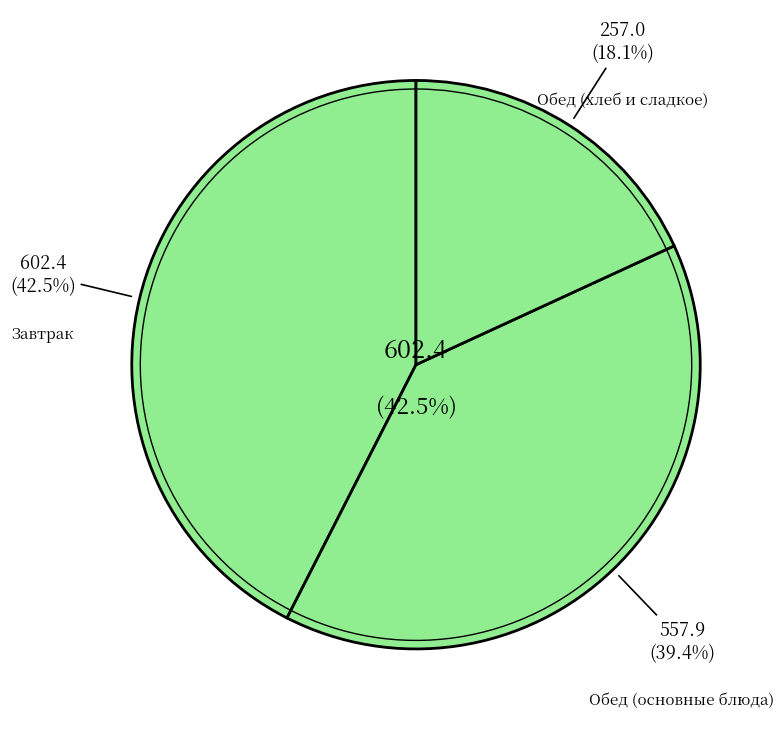

The Печень тушеная в соусе slice represents 23% of the pie. True or false?

False